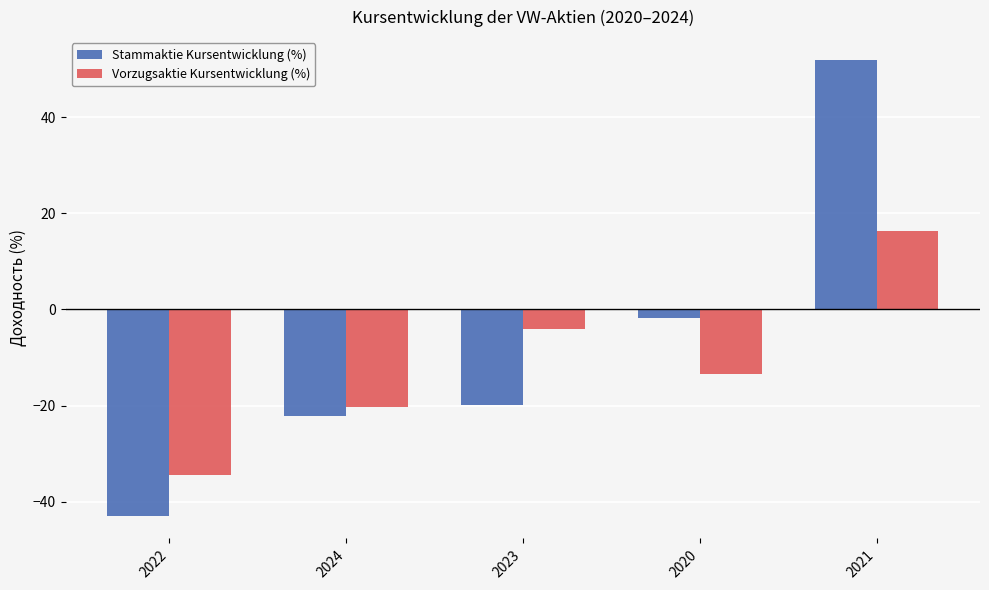

What is the approximate value of Vorzugsaktie Kursentwicklung (%) at 2021?

16.4